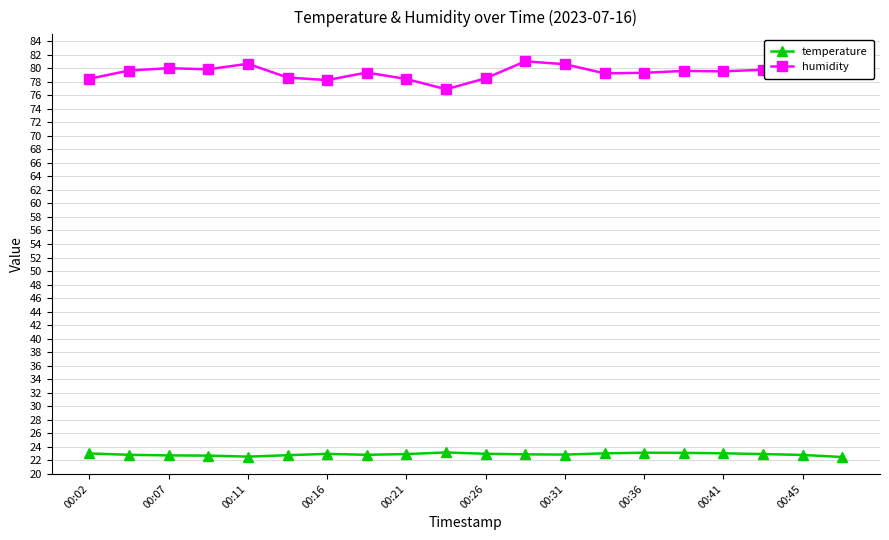

What is the value of the temperature point at the 15th from the left?

23.1